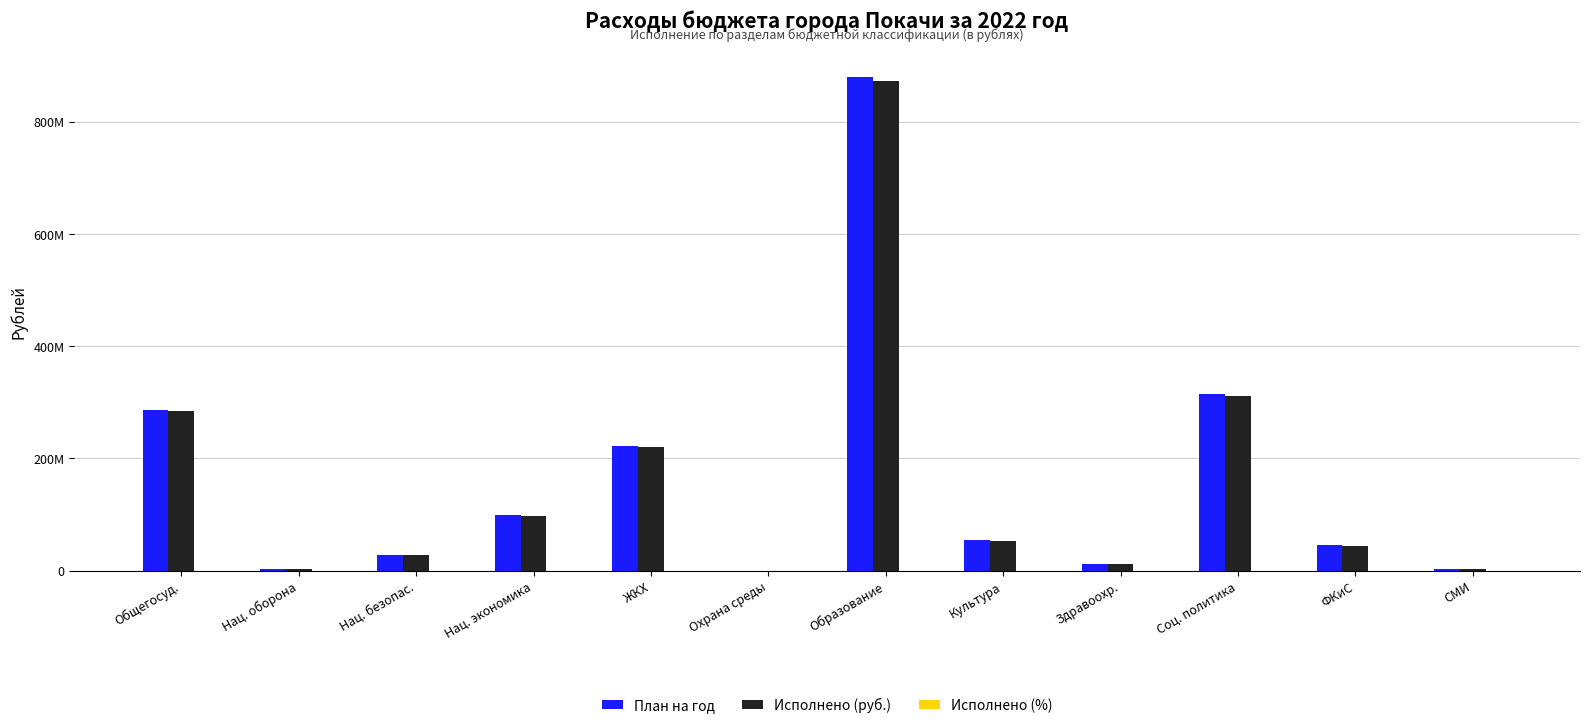

Reading left to right, extract all data points from this chart.

План на год: 286707375.5	2813925.3	28152186.3	99592324.1	222417754.2	169638.3	880155197.5	54321000.0	12345678.9	315000000.0	45000000.0	3200000.0
Исполнено (руб.): 284556322.4	2813925.3	27914603.8	98053793.0	220427546.3	169638.3	872546012.4	53000000.0	12000000.0	312000000.0	44500000.0	3100000.0
Исполнено (%): 99.2	100.0	99.2	98.5	99.1	100.0	99.1	97.6	97.2	99.0	98.9	96.9